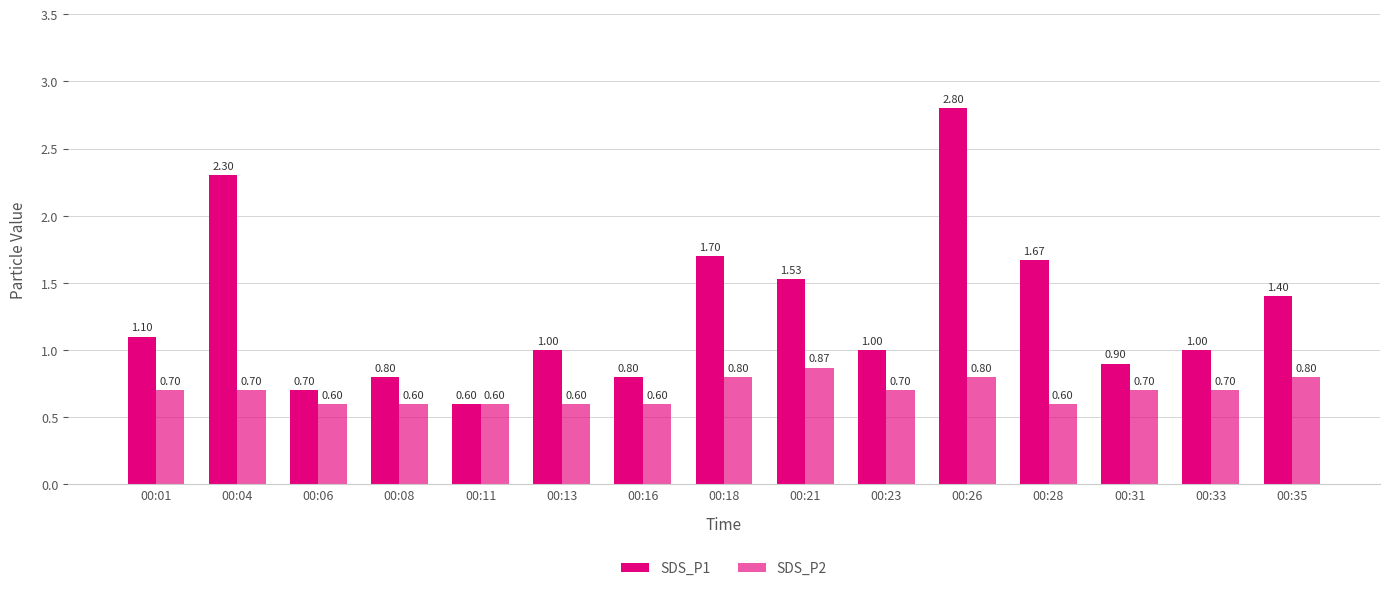

The SDS_P1 series shows 1.1 at 00:16. True or false?

False